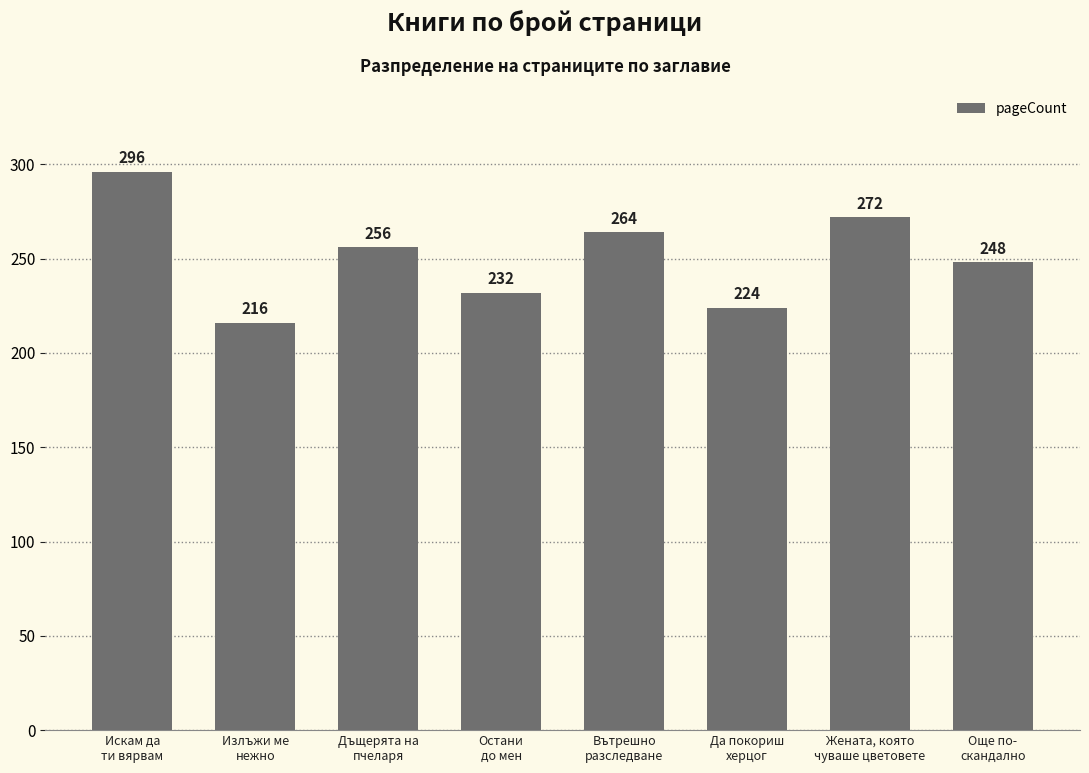

How many values are between 232 and 272?

5